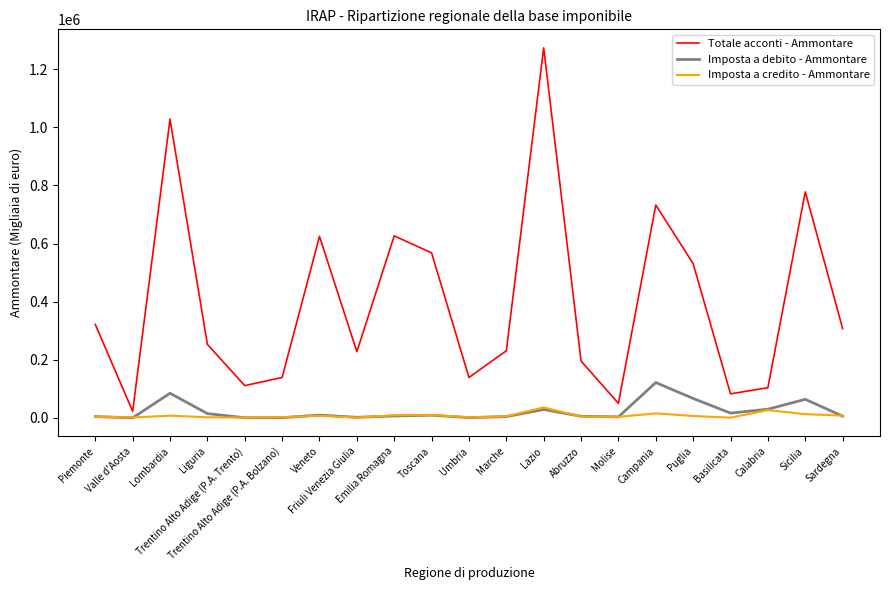

At which category is the sum across all series the highest?

Lazio